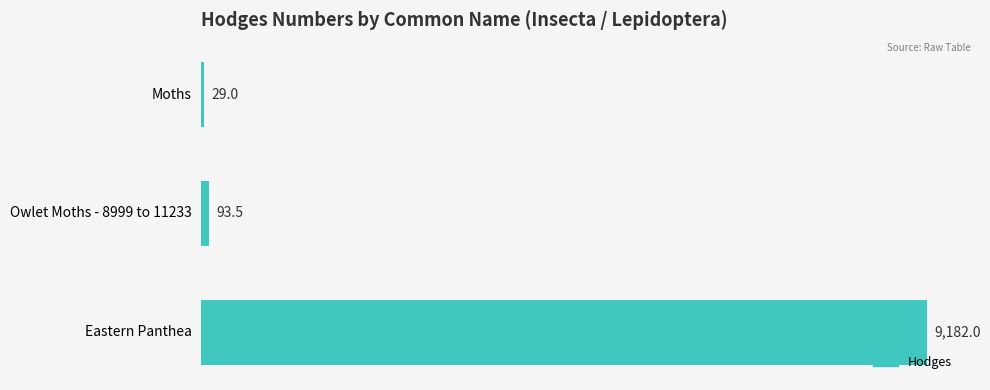

List the labels in order of value, largest first.

Eastern Panthea, Owlet Moths - 8999 to 11233, Moths